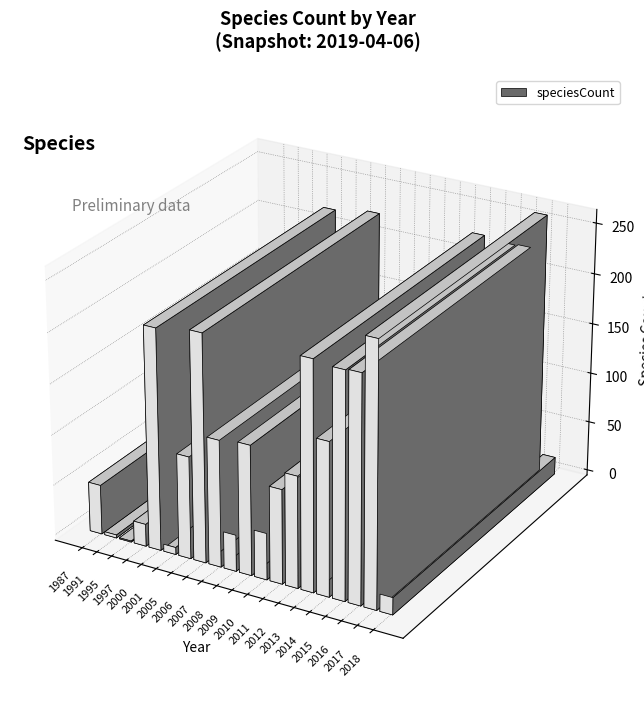

What is the sum of the values at 2013 and 2018?

242